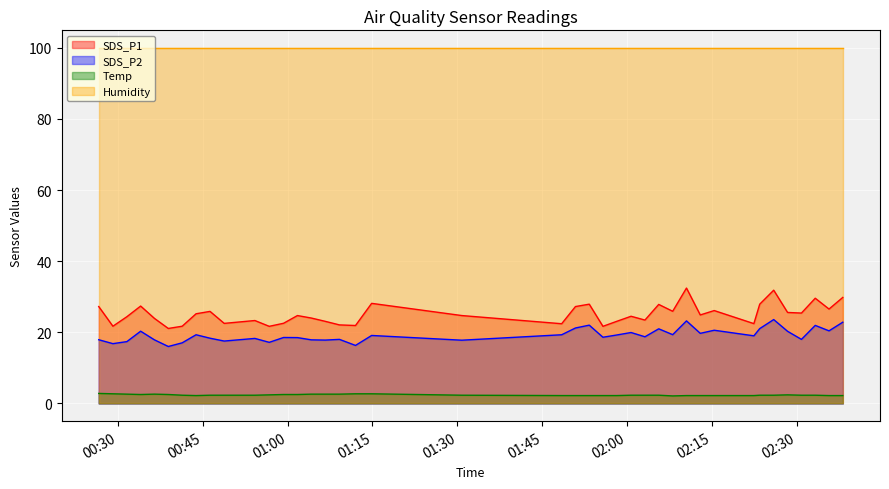

Which series has the largest total across all categories?

Humidity